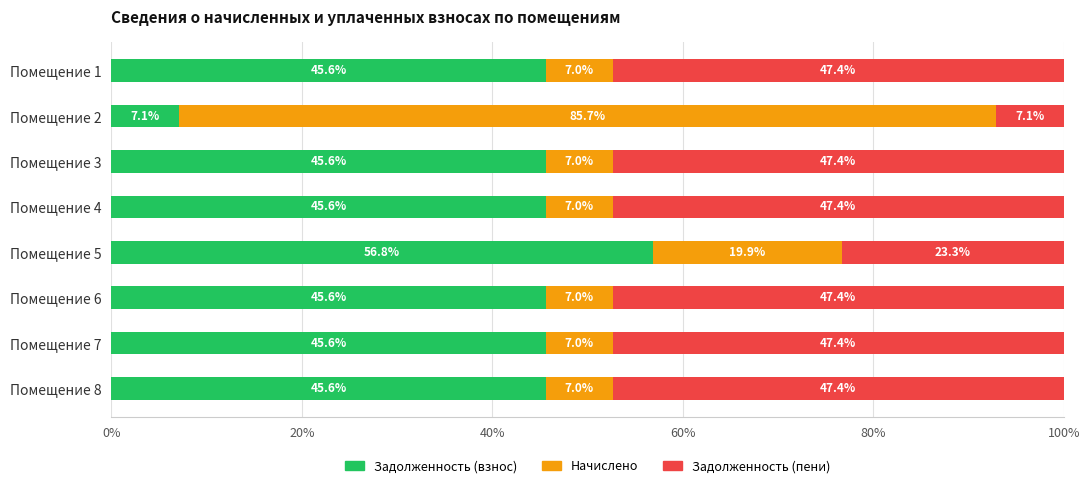

What is the total value across all series at Помещение 4?

100.0